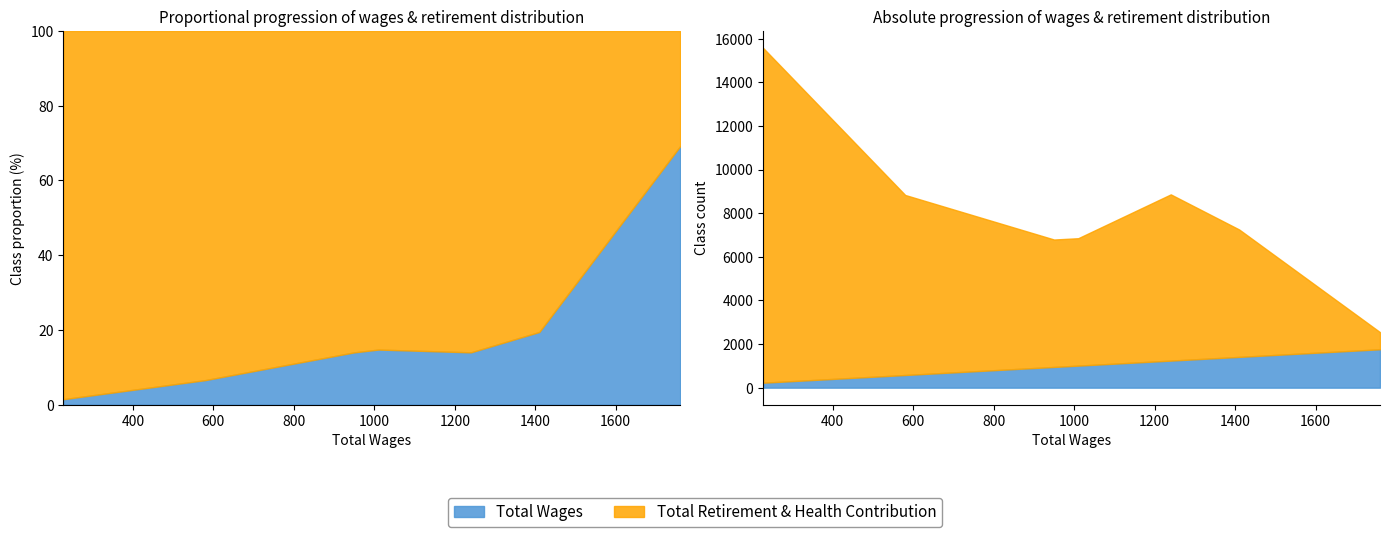

Which category has the highest value in the Total Wages series?

1760.0